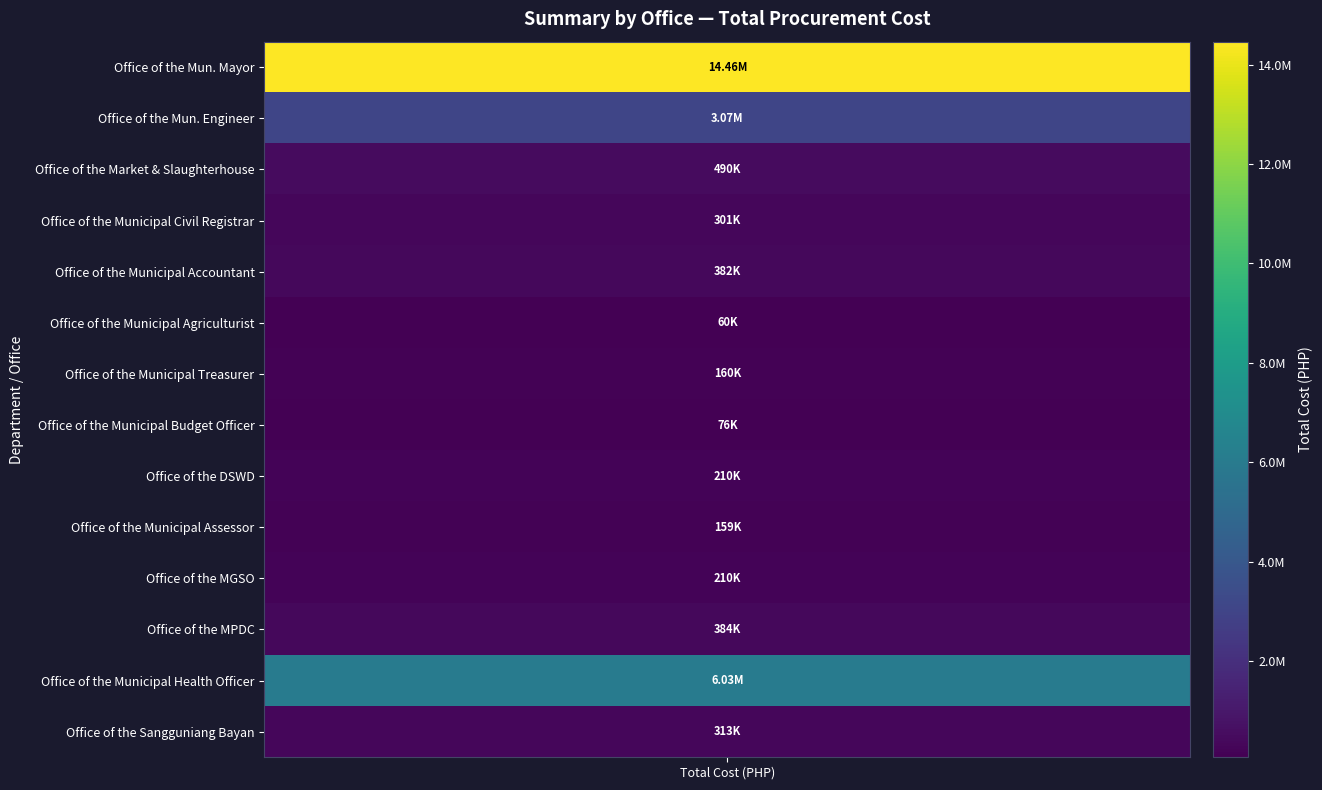

What is the difference between the maximum and minimum values?

14404525